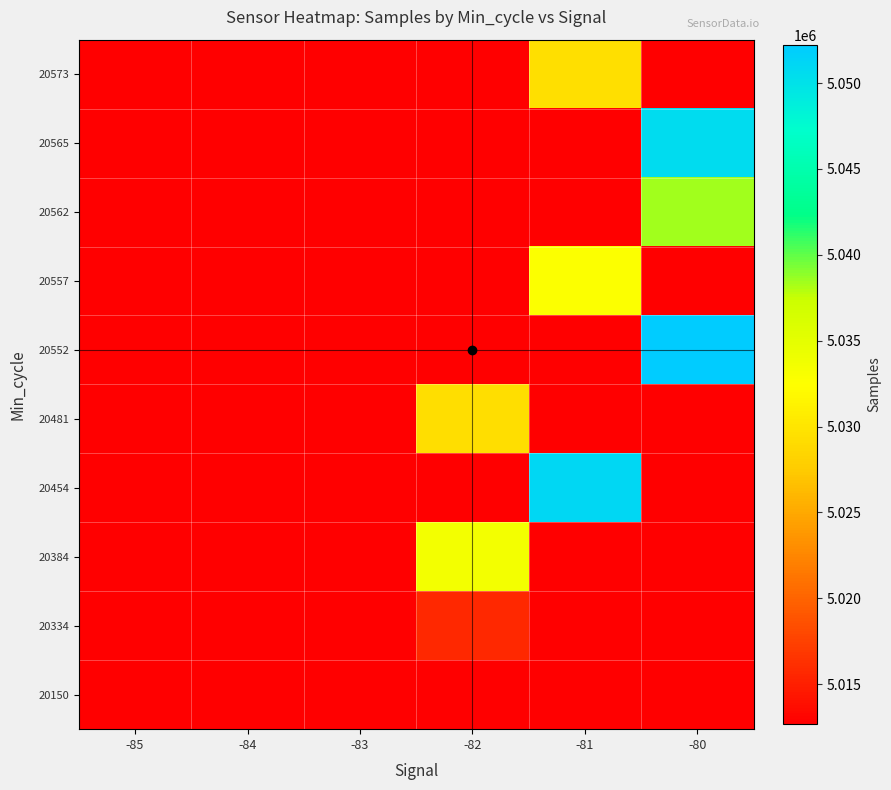

What is the minimum value shown in the chart?

5012678